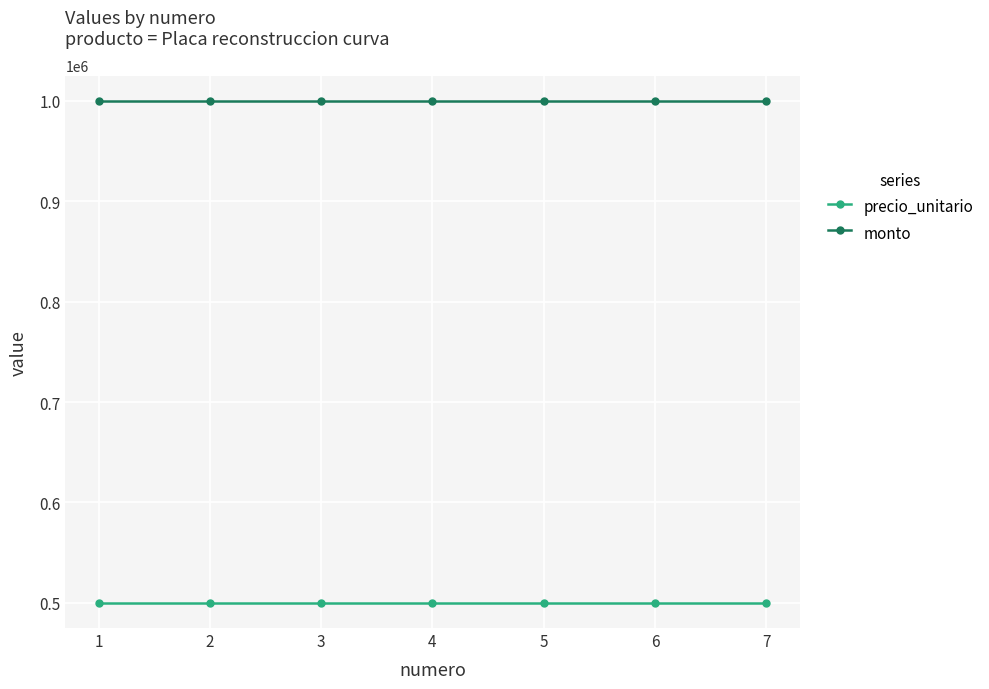

What is the smallest value displayed?

500000